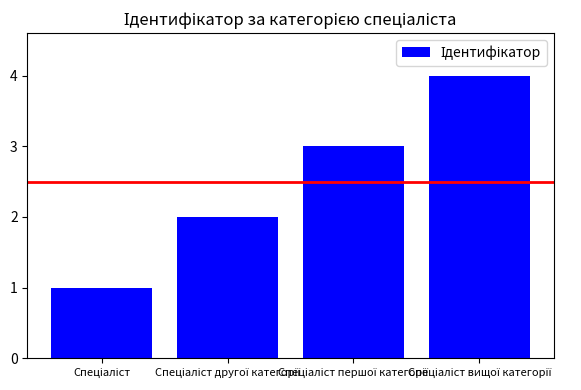

What is the maximum value shown in the chart?

4